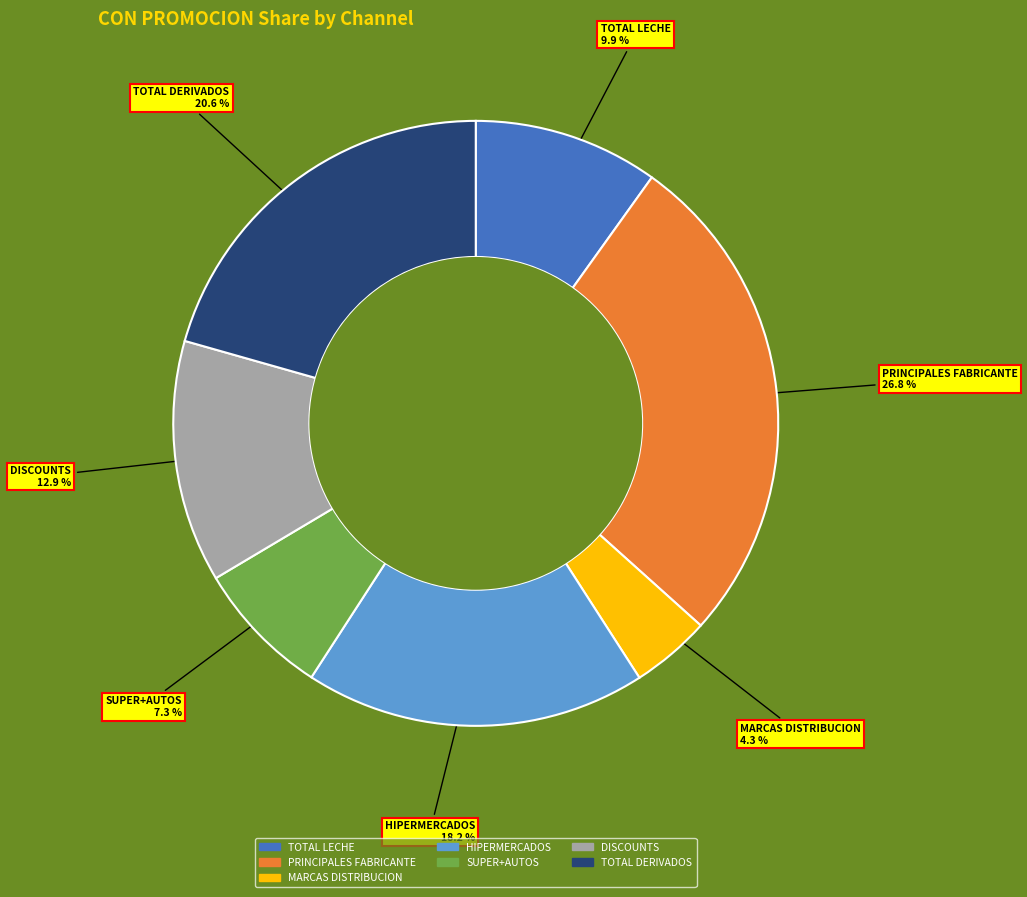

Which has a higher value, DISCOUNTS or MARCAS DISTRIBUCION?

DISCOUNTS